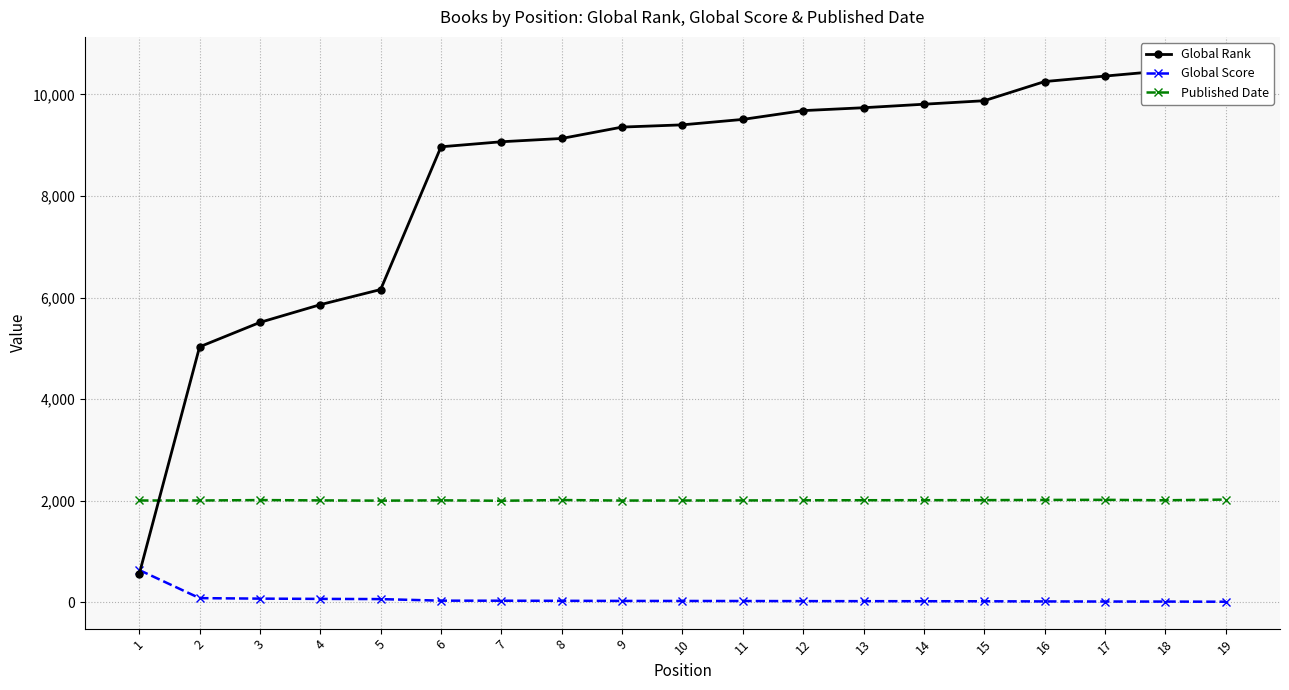

True or false: Published Date and Global Score cross at least once.

False